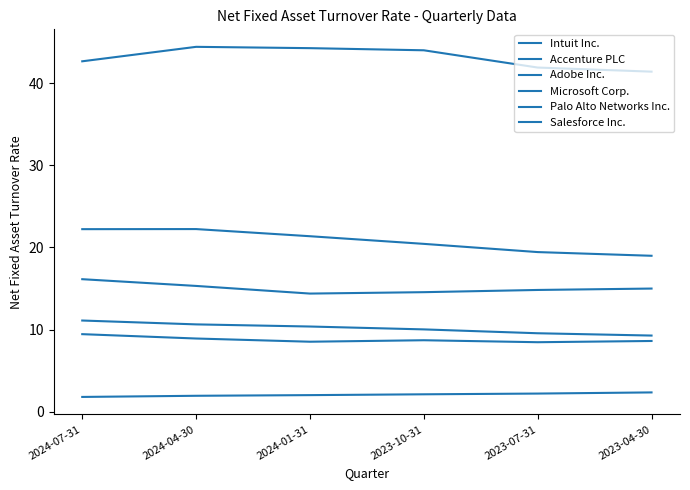

How many lines are shown in the chart?

6